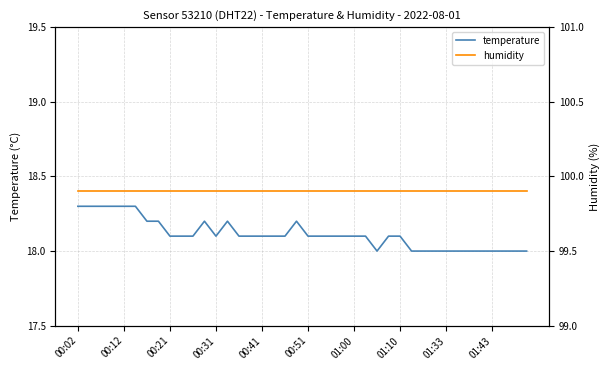

What is the lowest value of the temperature series?

18.0